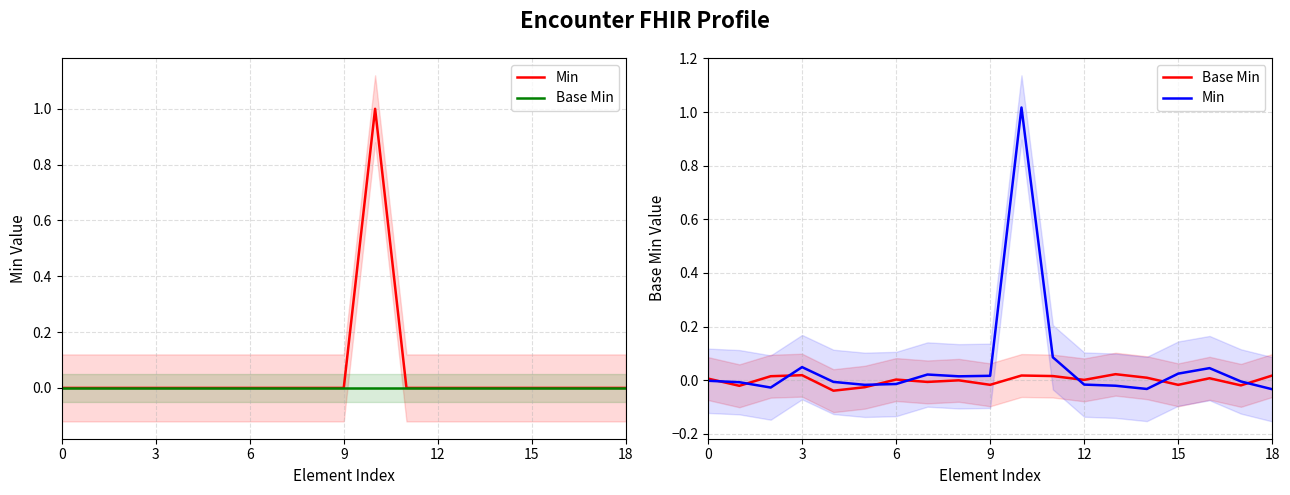

The Base Min series shows -0.0 at 12. True or false?

True